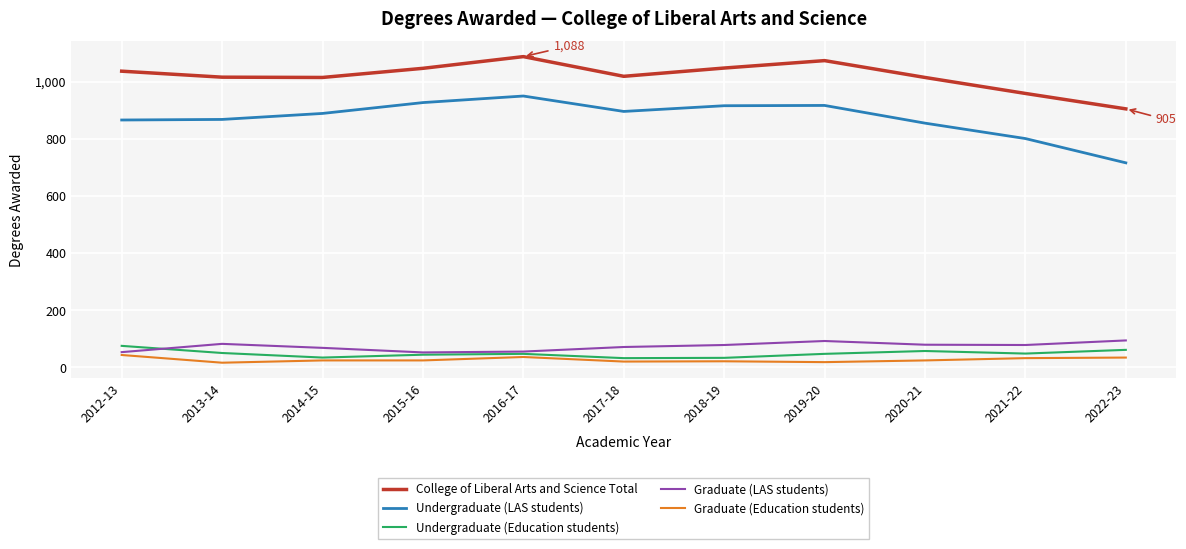

How many lines are shown in the chart?

5